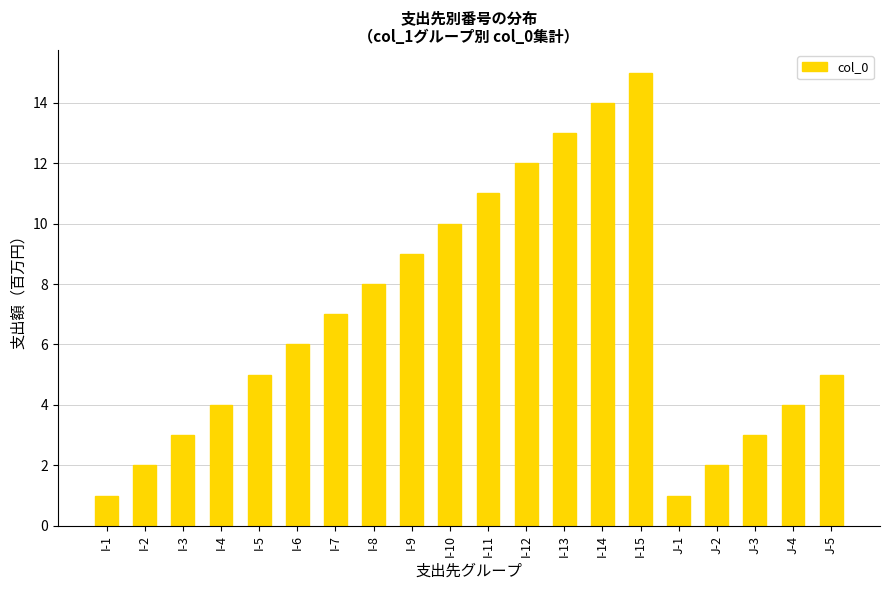

Which category has the highest value across all series?

I-15